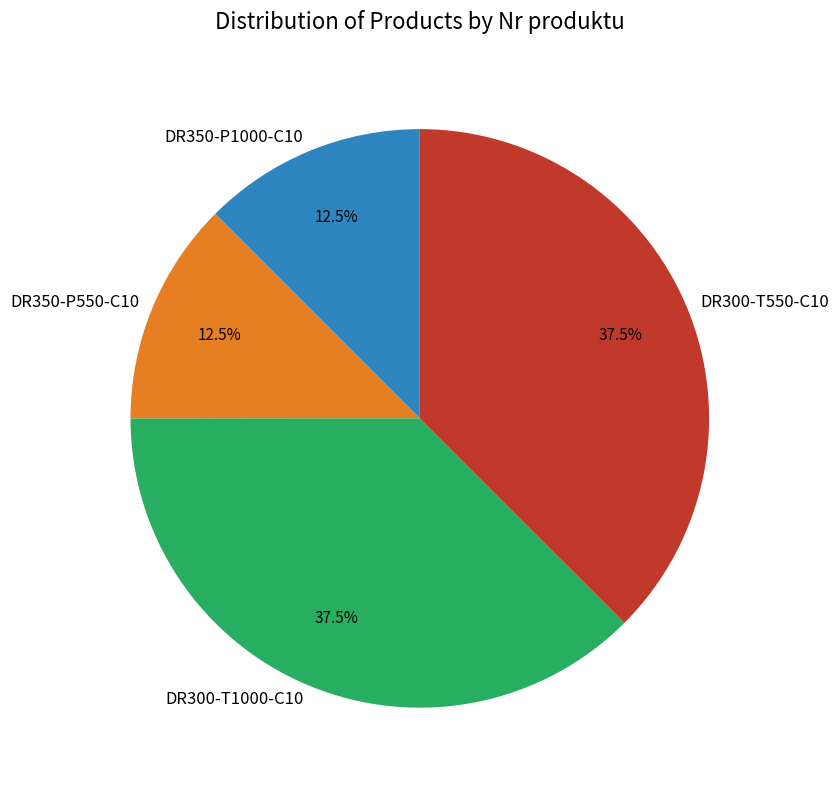

What is the ratio of the value at DR300-T1000-C10 to the value at DR350-P550-C10?

3.0